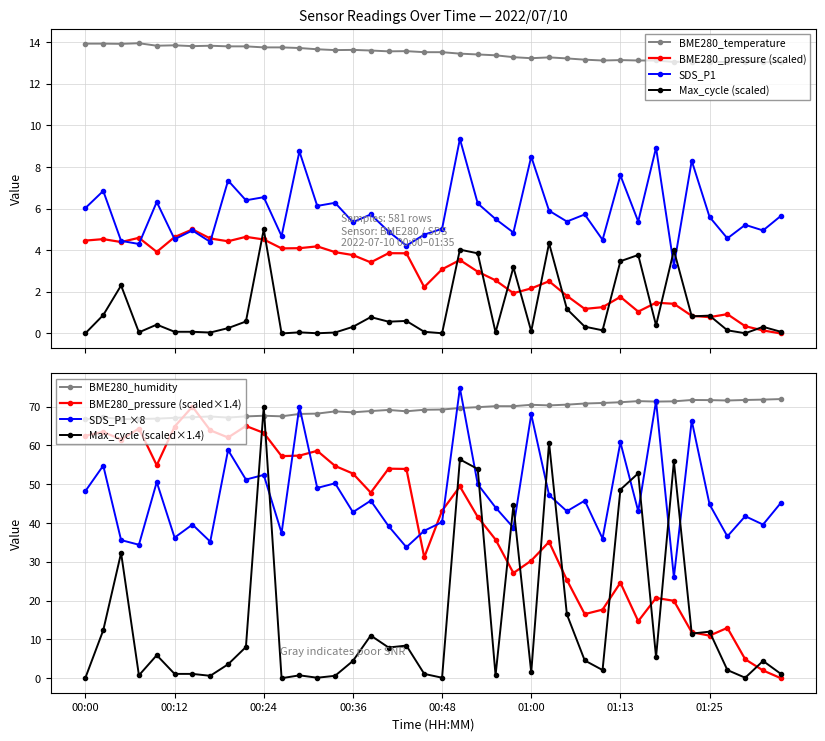

In SDS_P1, how many points are lower than both neighbors (excluding endpoints)?

15